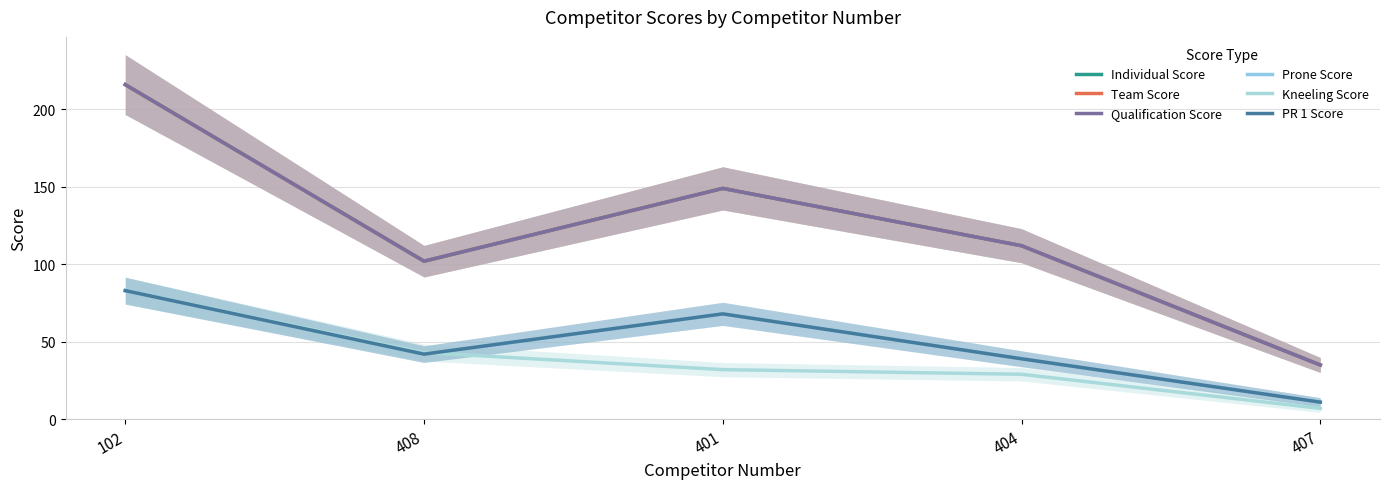

What is the smallest value displayed?

7